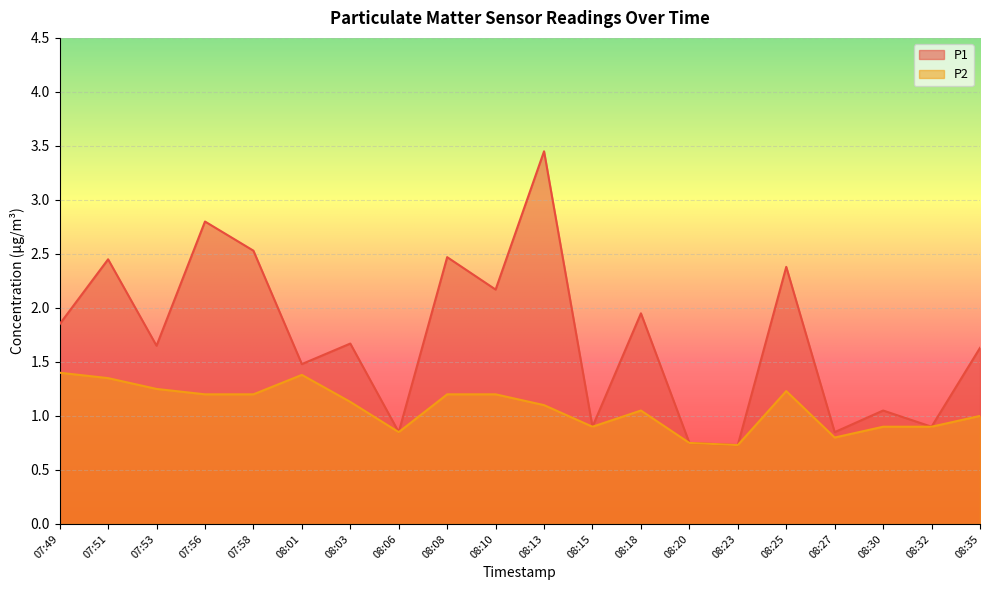

At which category does P1 reach its first local valley?

07:53